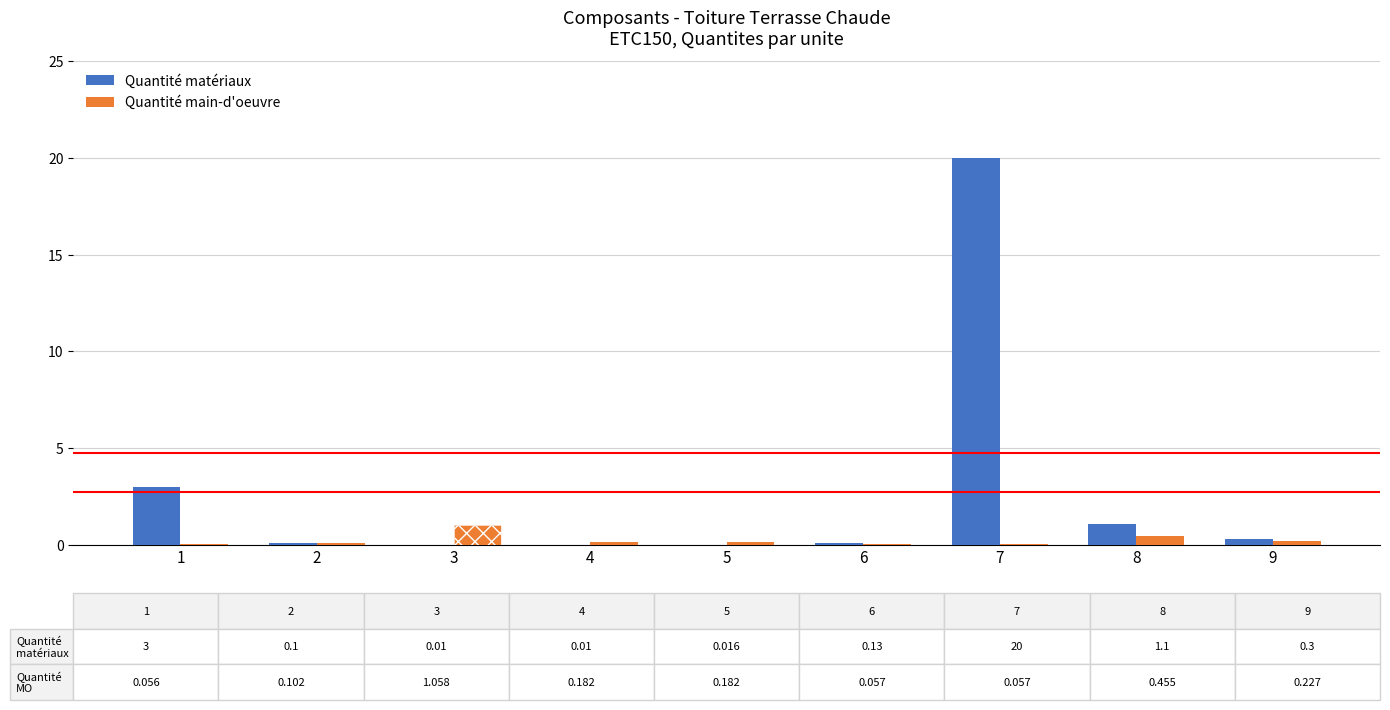

The Quantité matériaux series shows 0.1 at 2. True or false?

False